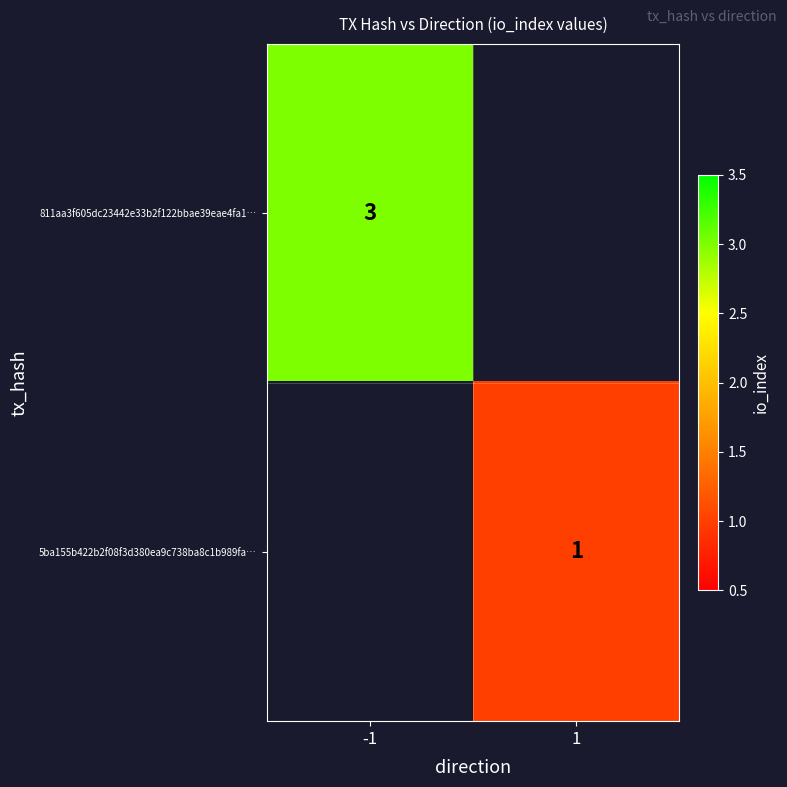

Which category has the highest value across all series?

-1